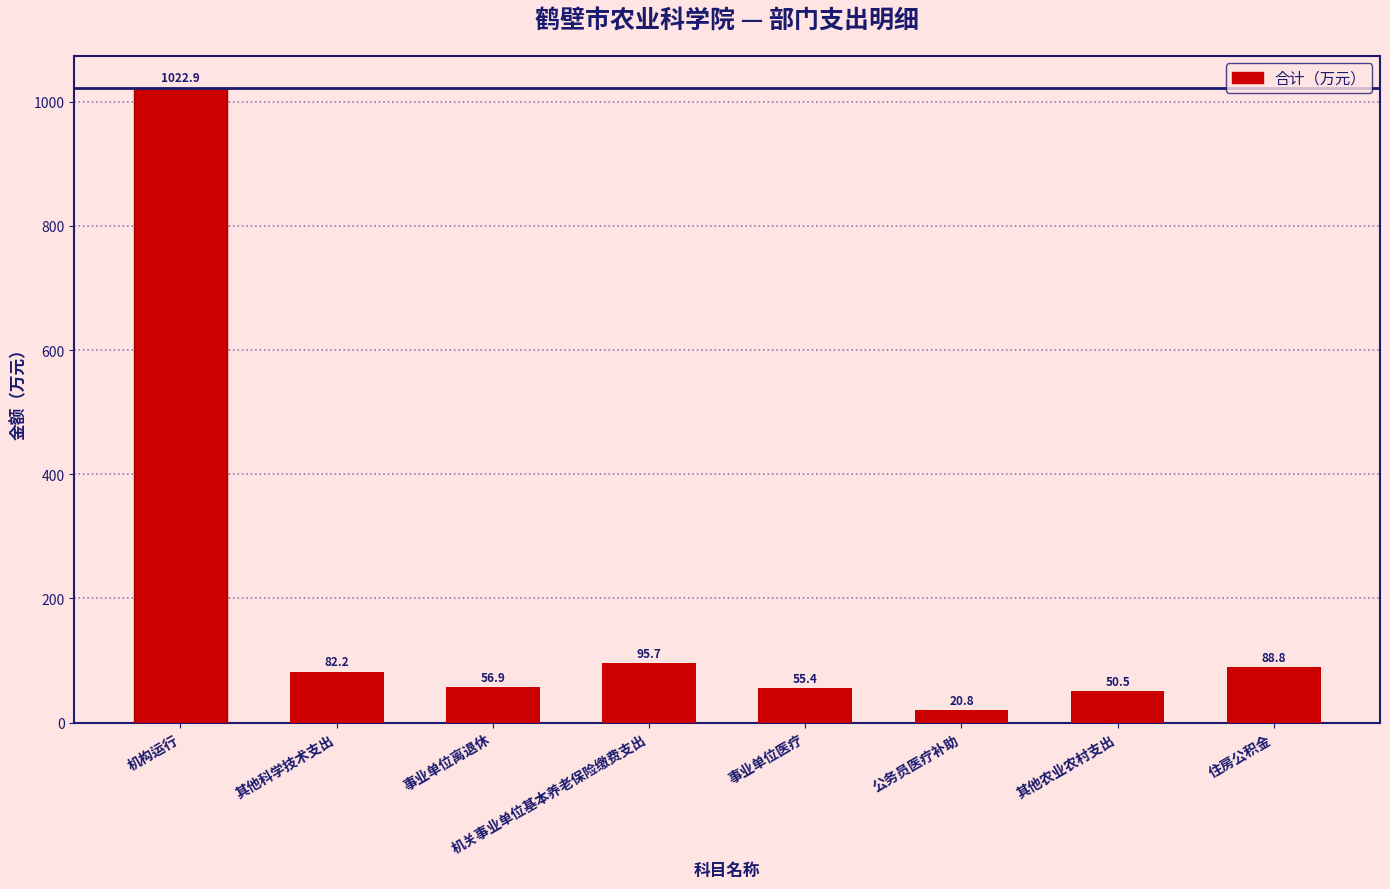

Reading left to right, what are all the values shown in this chart?

1022.9	82.2	56.9	95.7	55.4	20.8	50.5	88.8